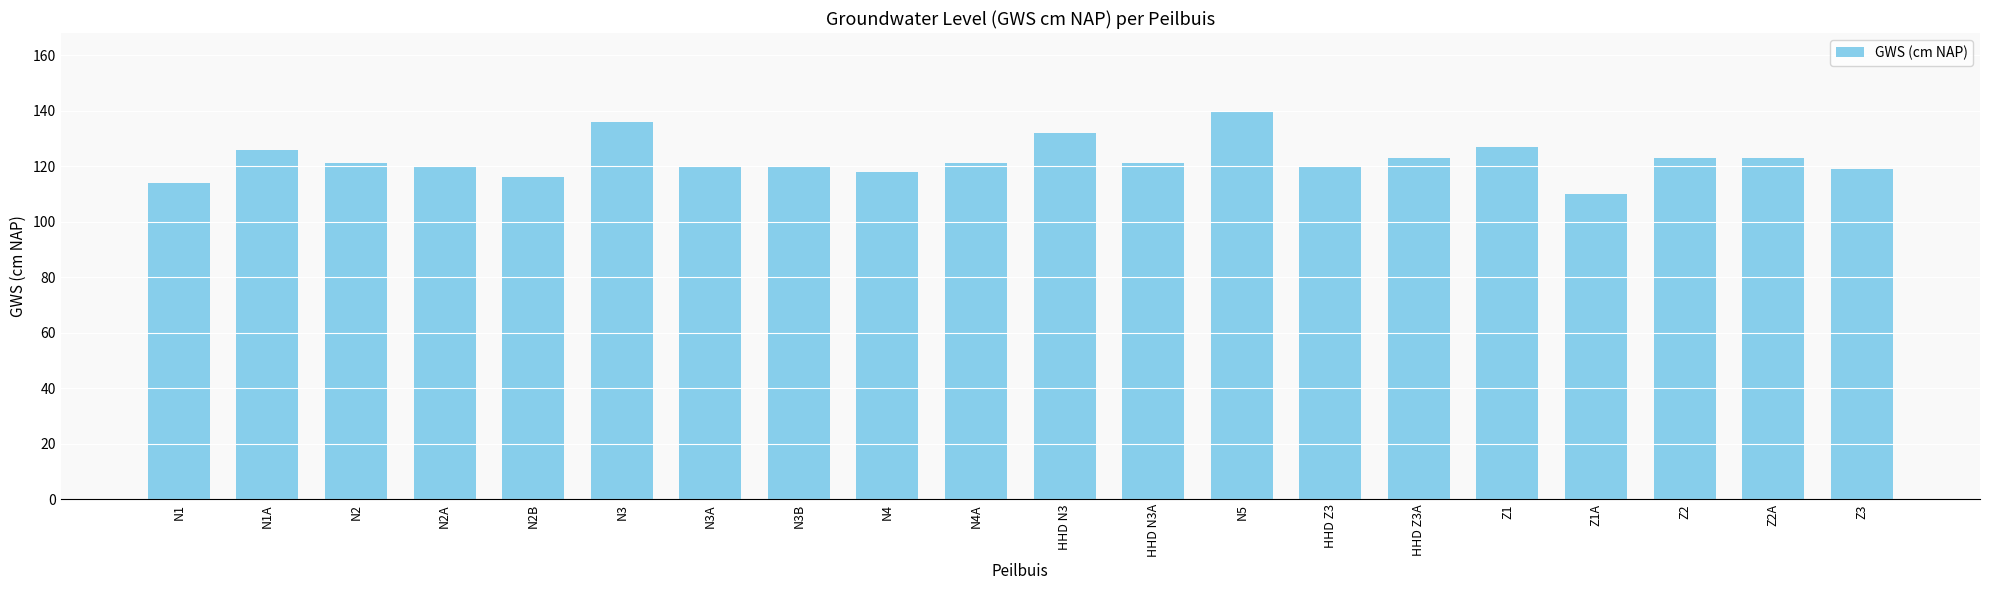

True or false: the data shows 74 at N2A.

False